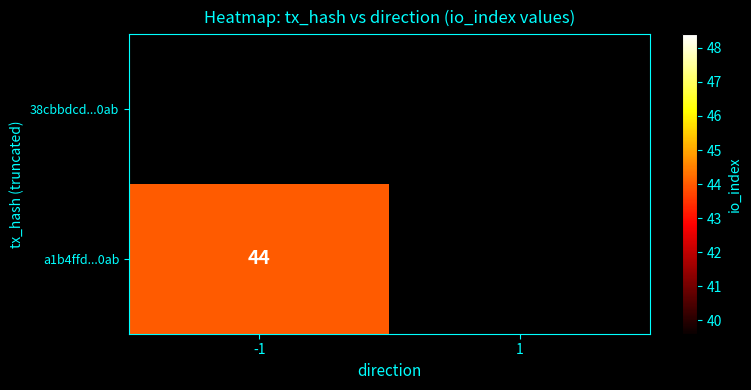

Count the number of data series in this chart.

2